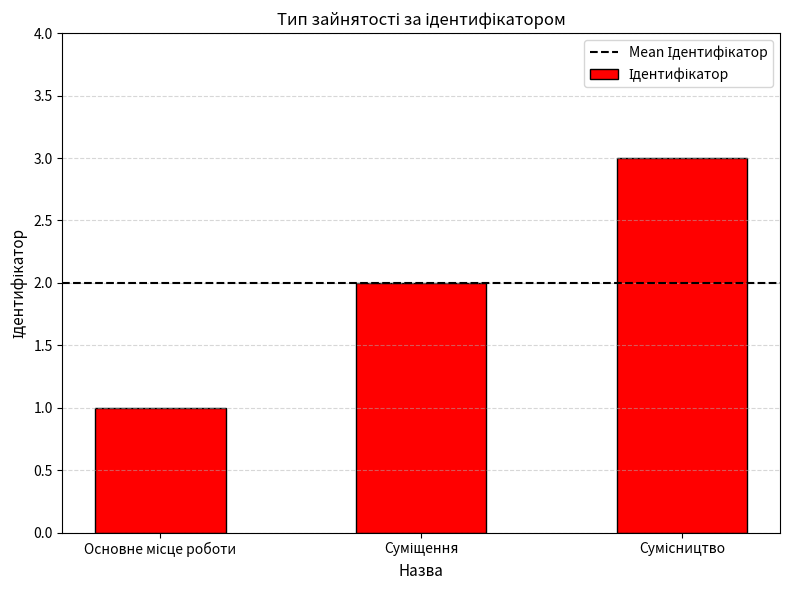

What is the sum of all values?

6